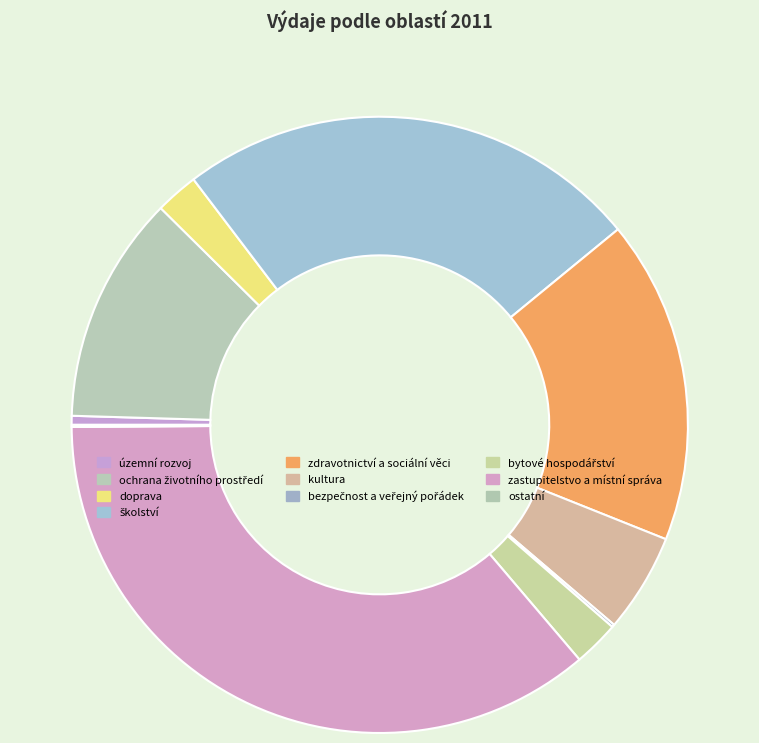

What percentage is the školství slice, to the nearest percent?

24%